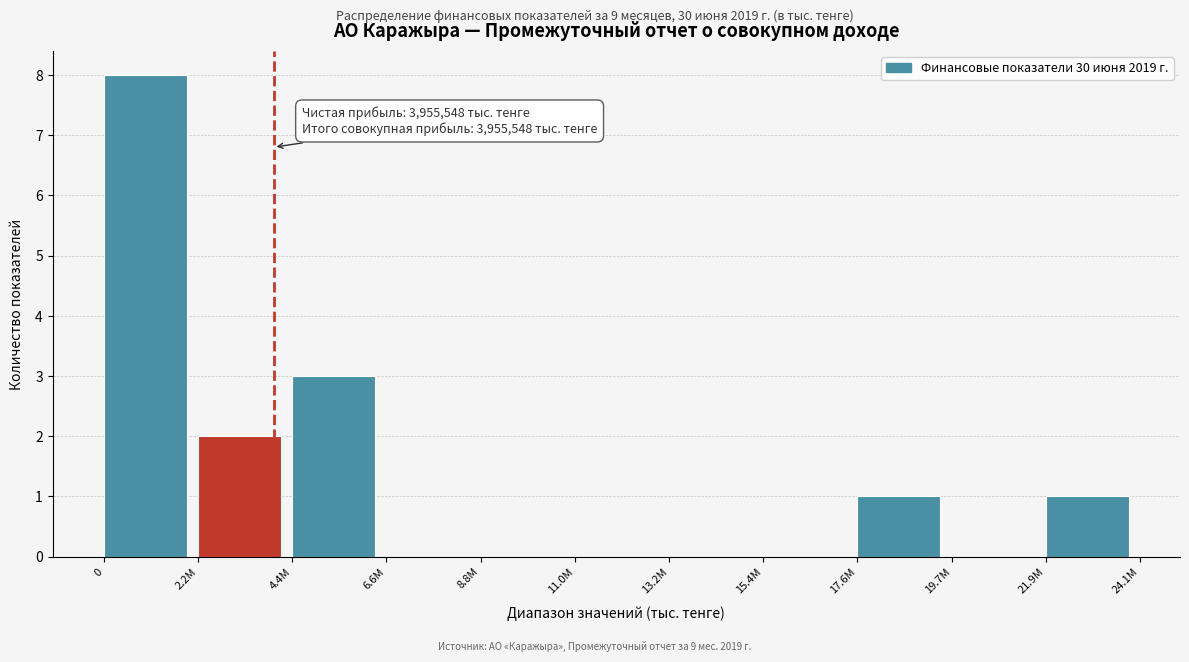

Reading left to right, what are all the values shown in this chart?

0=8	2.2M=2	4.4M=3	6.6M=0	8.8M=0	11.0M=0	13.2M=0	15.4M=0	17.6M=1	19.7M=0	21.9M=1